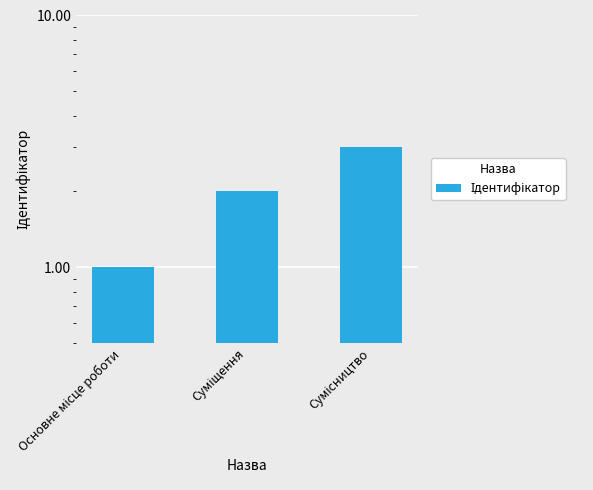

What is the greatest value displayed?

3